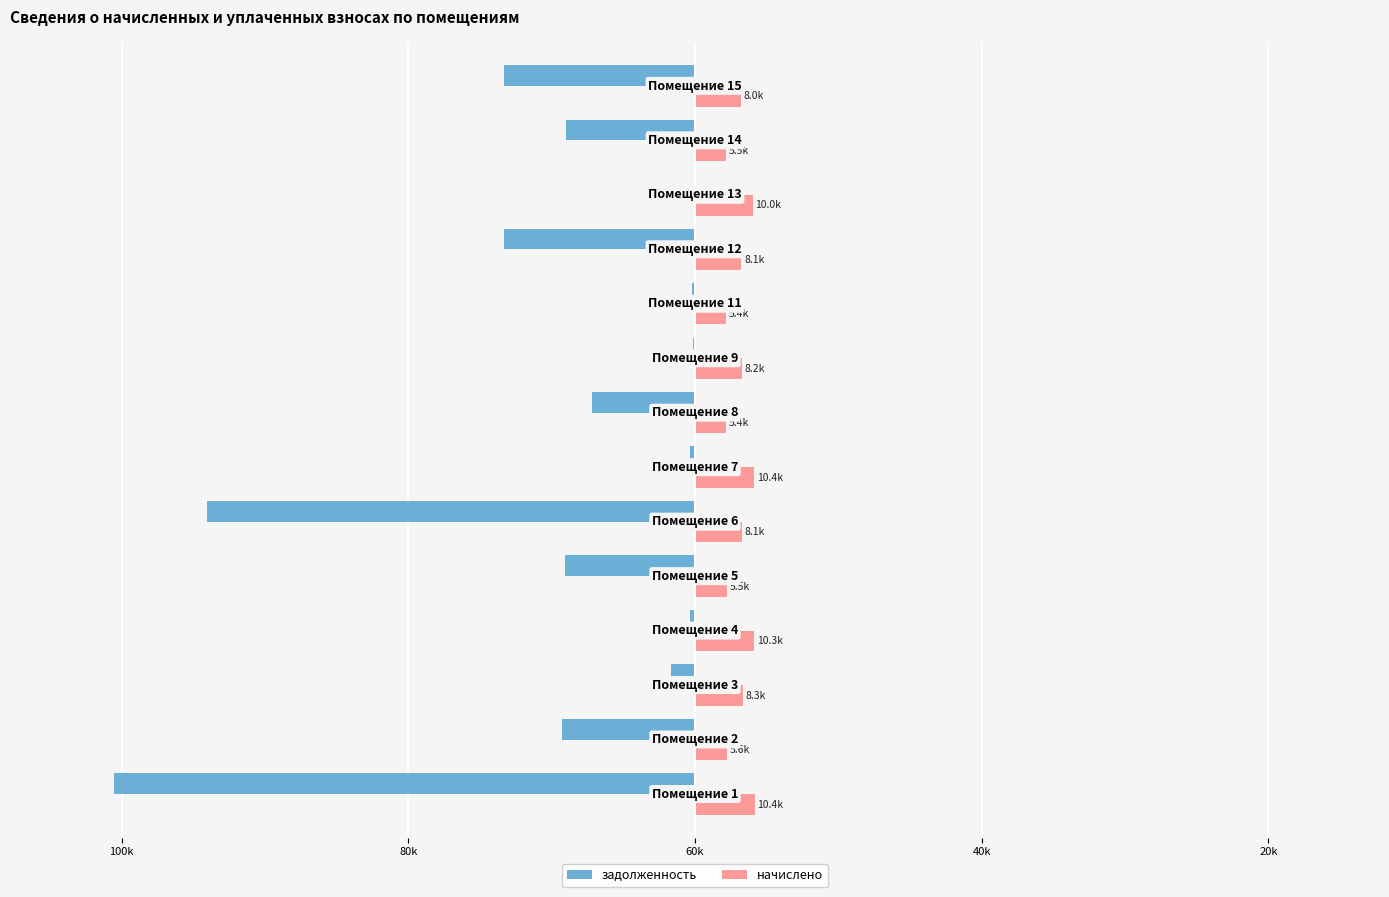

What are all the series names shown in the legend?

задолженность, начислено